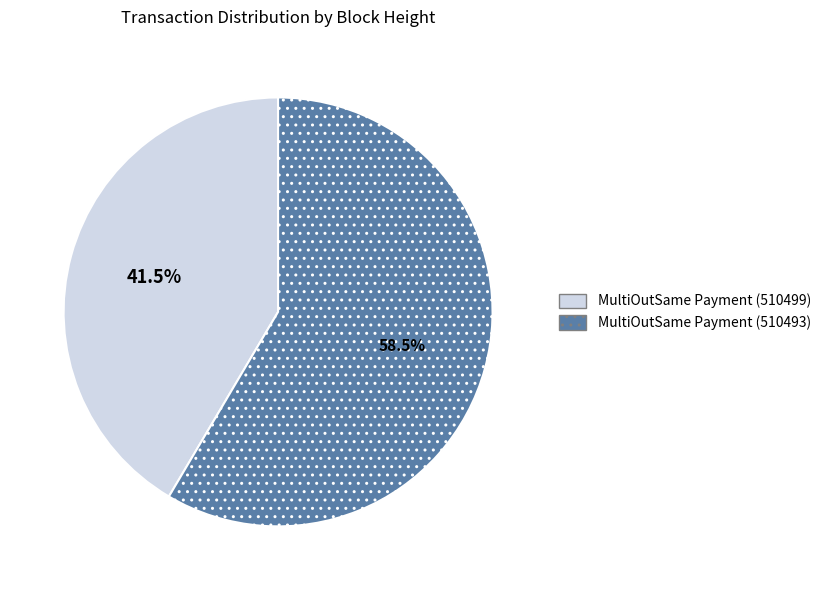

What is the largest slice in the pie chart?

MultiOutSame Payment (510493)